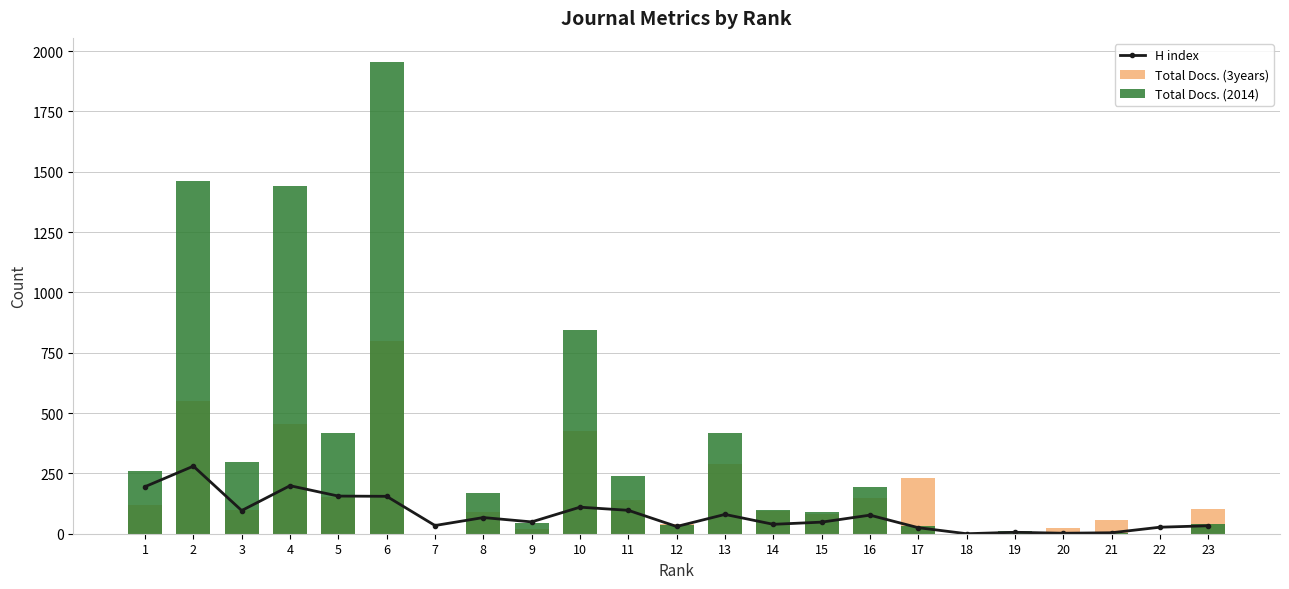

Where is Total Docs. (3years) nearest to the value 399?

10